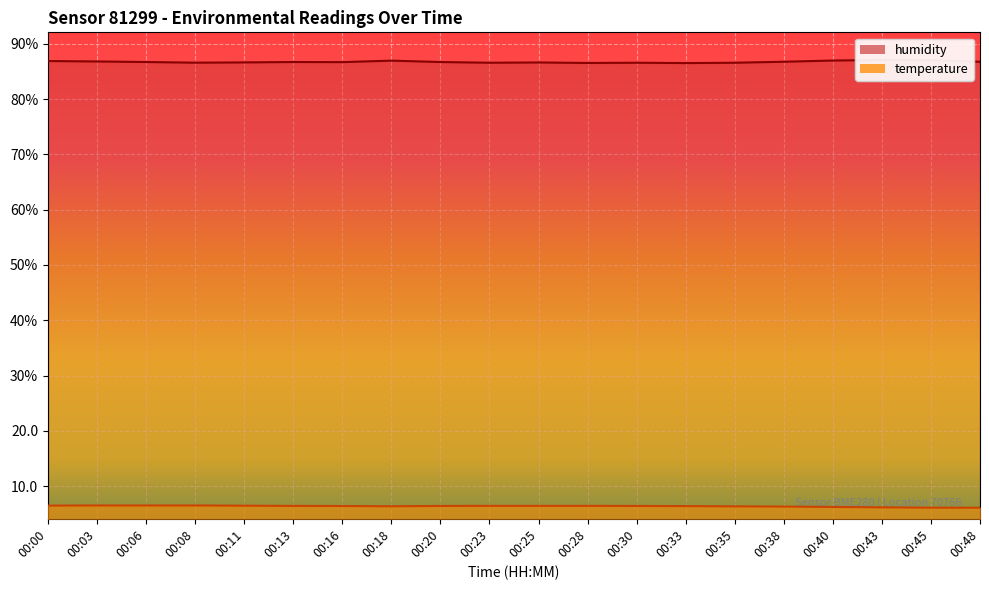

List the labels in order of humidity value, smallest first.

00:33, 00:28, 00:23, 00:30, 00:35, 00:08, 00:25, 00:11, 00:16, 00:06, 00:13, 00:20, 00:38, 00:48, 00:03, 00:00, 00:18, 00:40, 00:45, 00:43